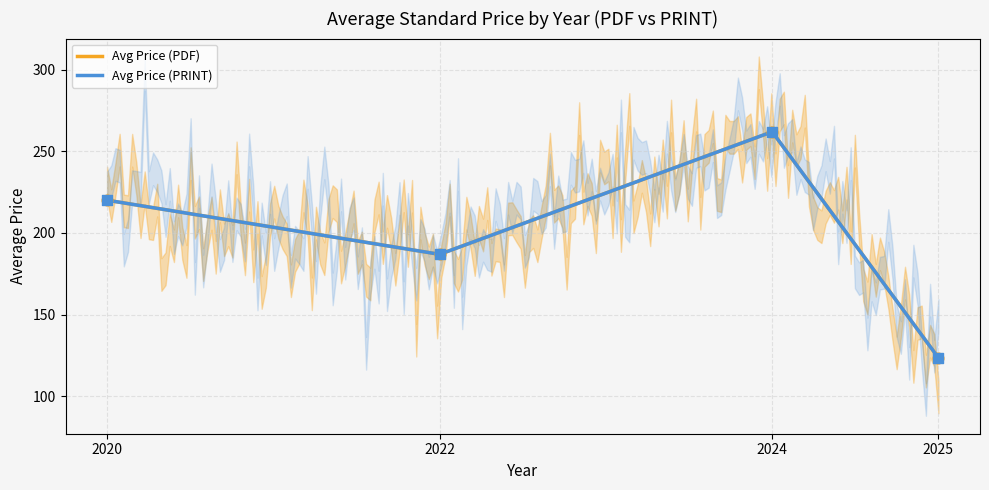

Which series has the largest total across all categories?

Avg Price (PDF)